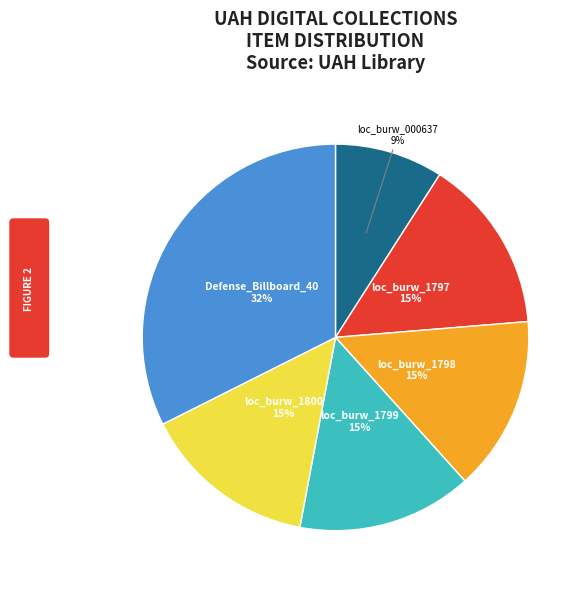

Do loc_burw_1798 and Defense_Billboard_40 together represent more than half of the pie?

No